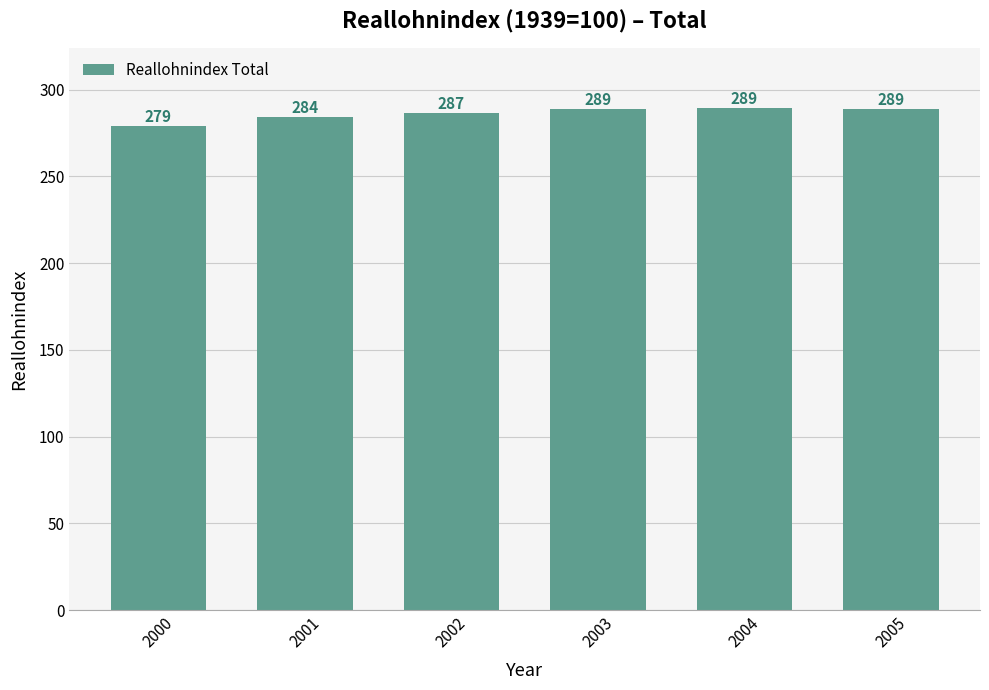

What is the change in value from 2000 to 2003?

+9.9